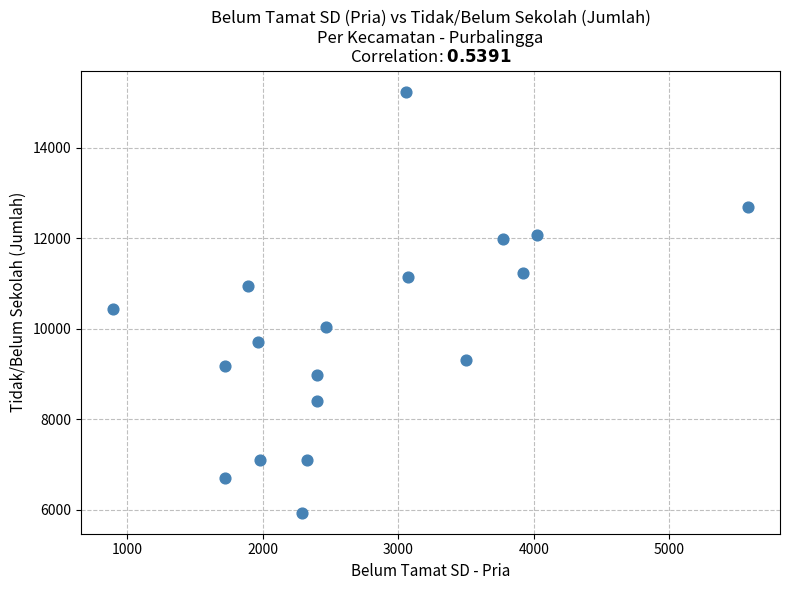

What Y value in the scatter plot is closest to 10588?

10440